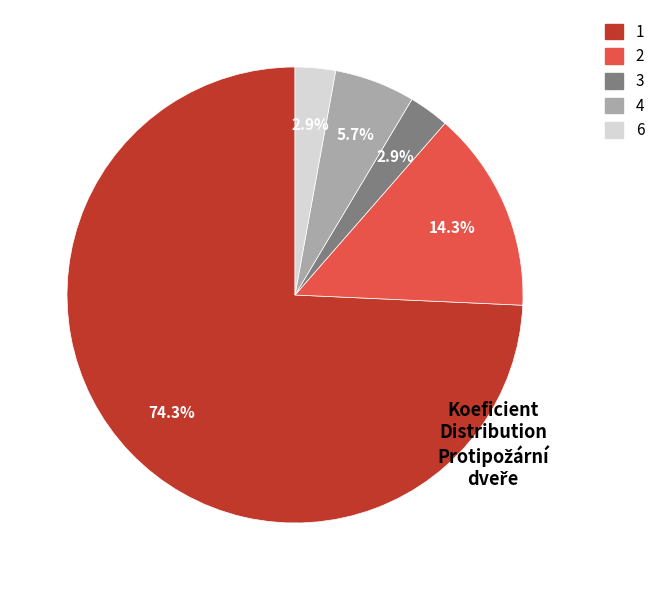

Is there any slice that represents more than half of the pie?

Yes